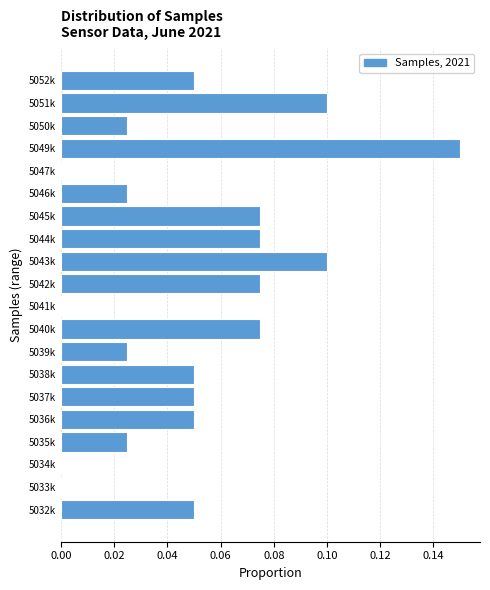

Which category has the highest value across all series?

5049k